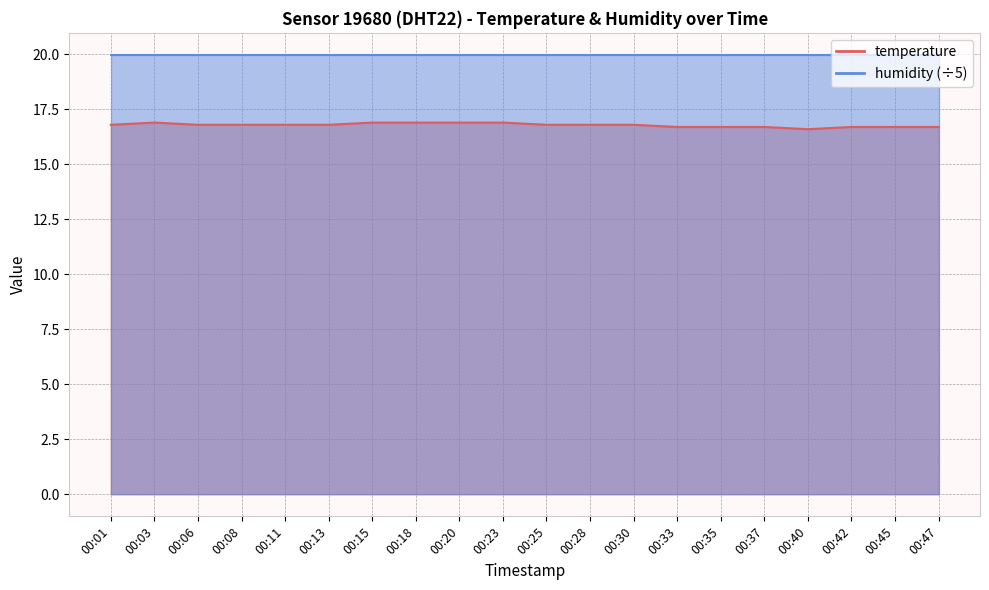

Does the chart display data point markers on the line(s)?

No